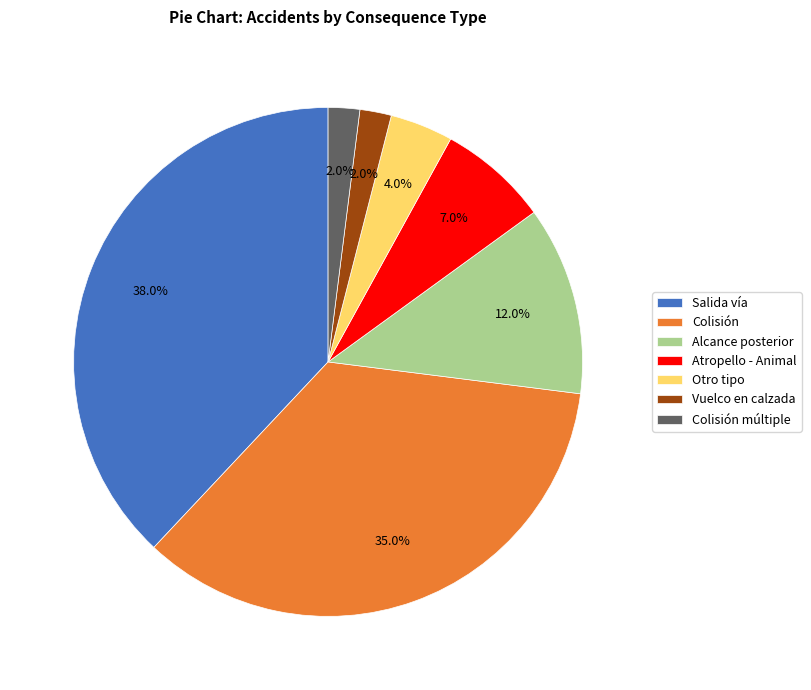

Which slice is the largest?

Salida vía